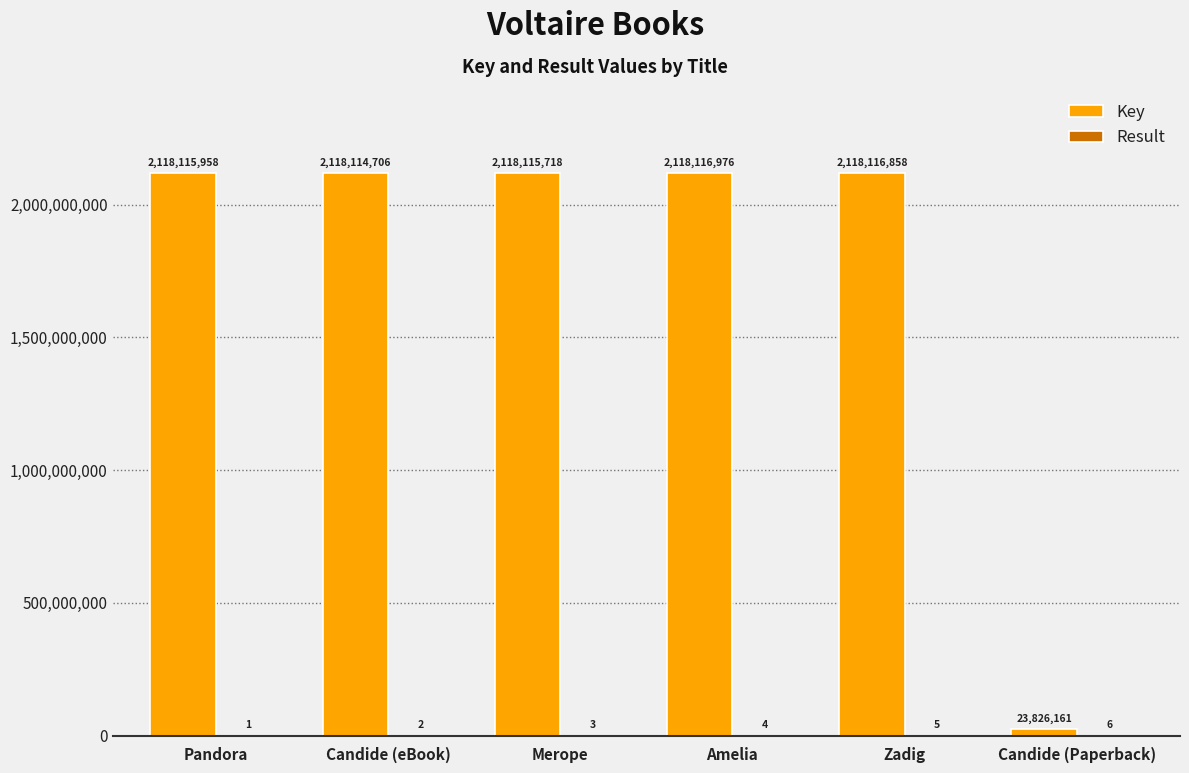

Does the chart contain stacked bars?

No